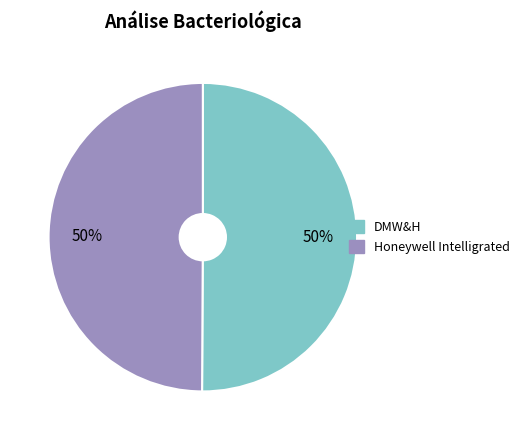

Count the number of slices in the pie.

2